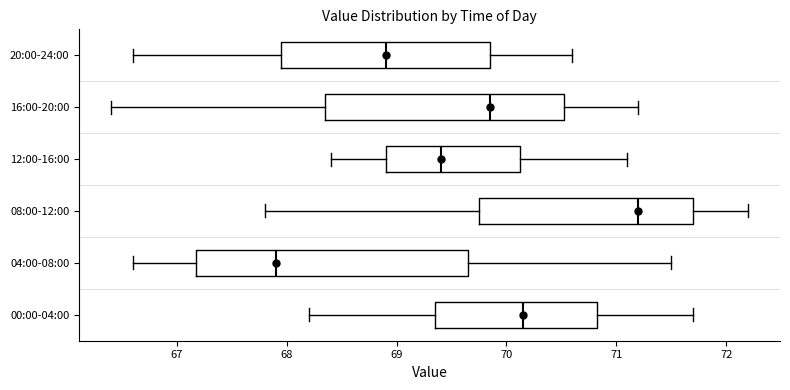

Which box is the widest, from its left edge to its right edge?

04:00-08:00